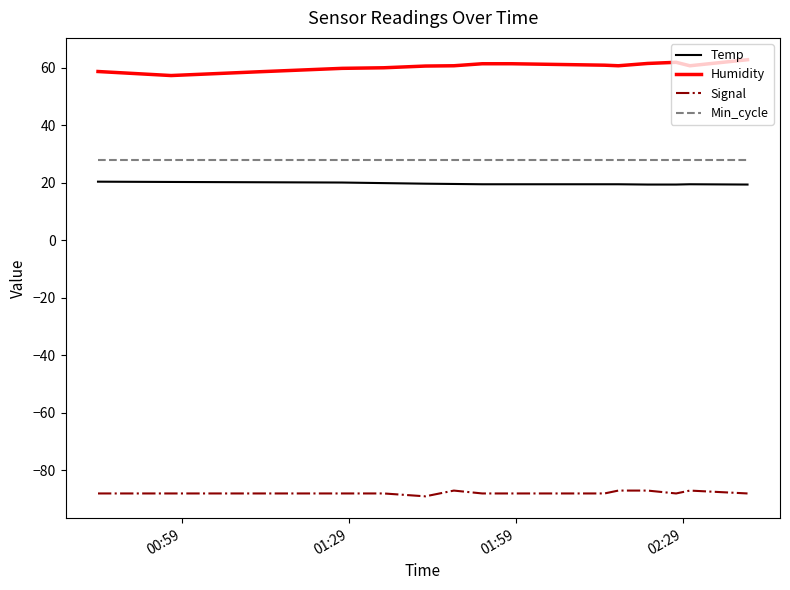

True or false: Temp and Min_cycle cross at least once.

False